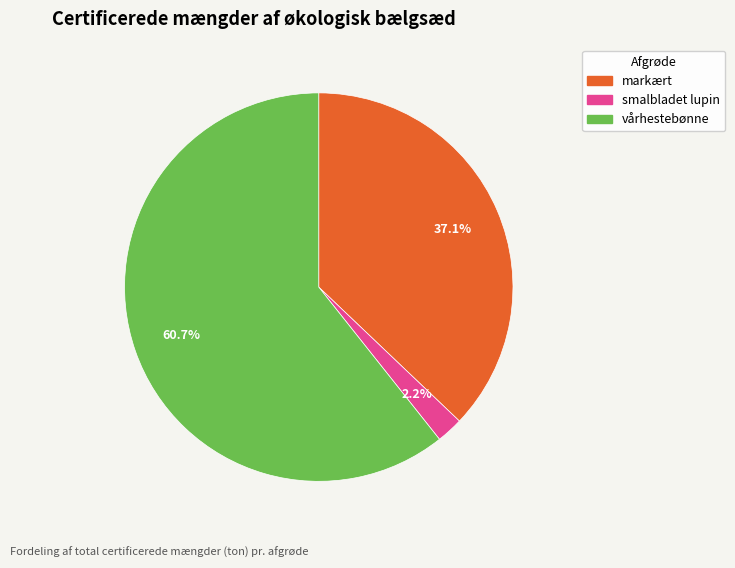

Which slice represents more than half of the pie?

vårhestebønne